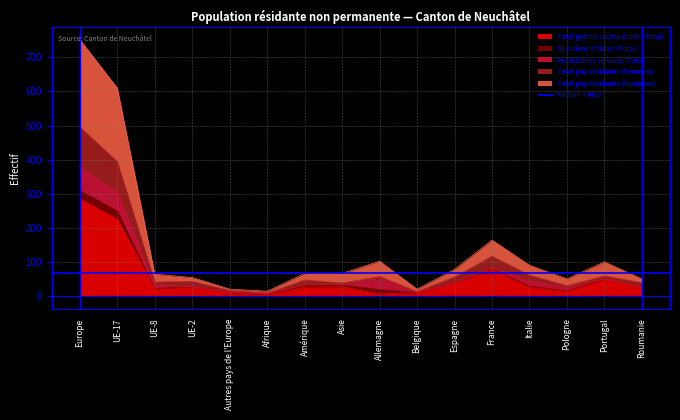

Which category has the highest value across all series?

Europe